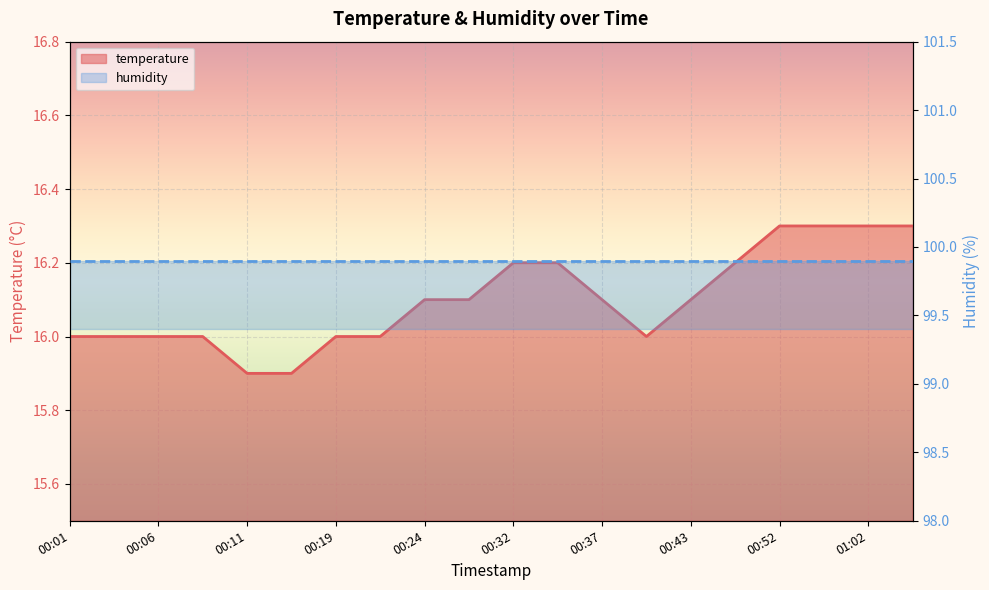

What is the maximum value shown in the chart?

16.3